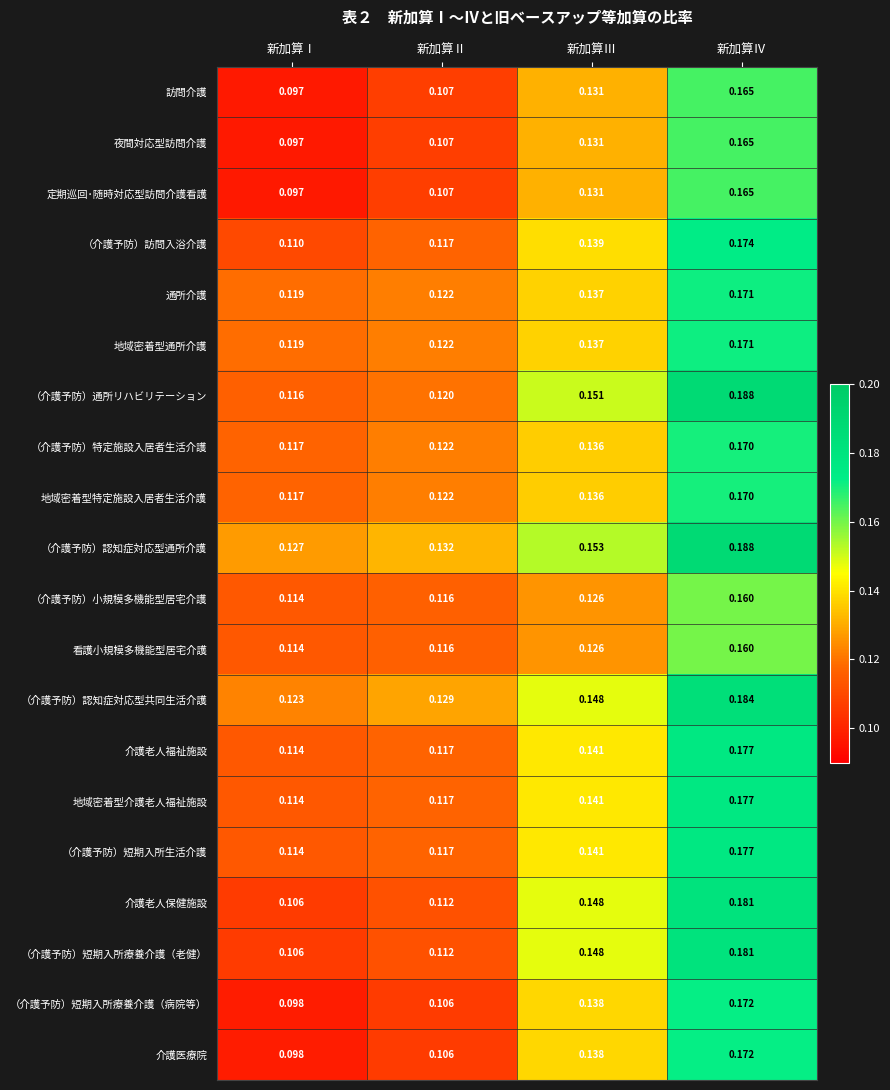

List the labels in order of （介護予防）認知症対応型通所介護 value, largest first.

新加算Ⅳ, 新加算Ⅲ, 新加算Ⅱ, 新加算Ⅰ